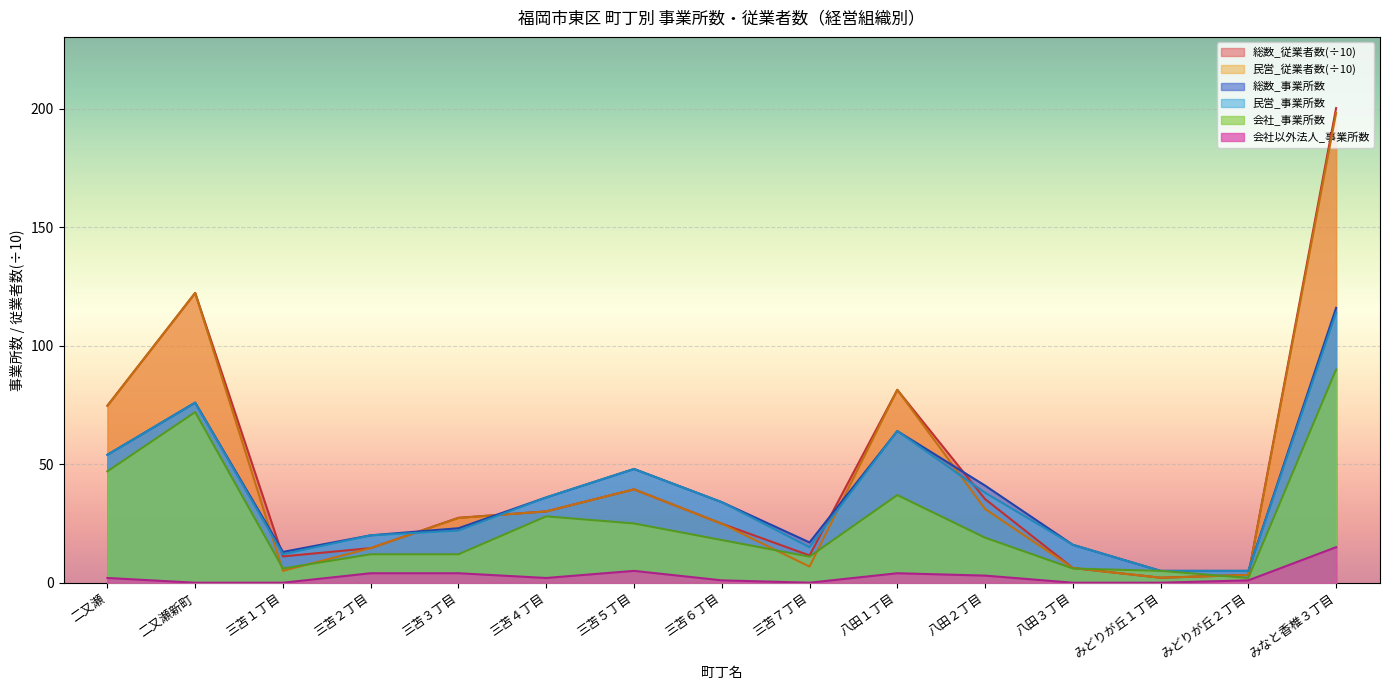

What is the average value of the 民営_従業者数 series?

44.5